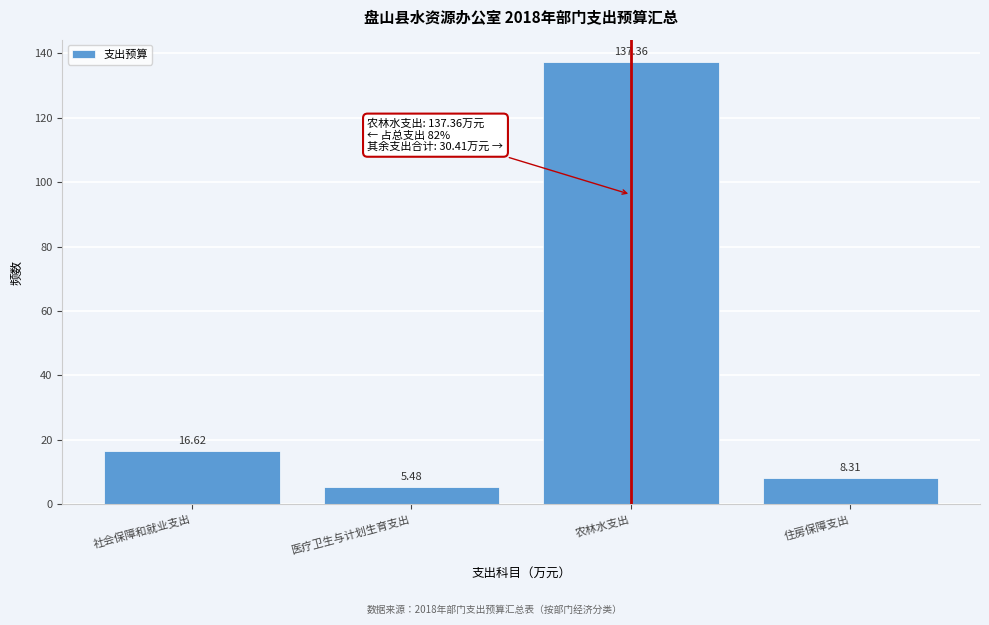

Rank the categories by value from lowest to highest.

医疗卫生与计划生育支出, 住房保障支出, 社会保障和就业支出, 农林水支出